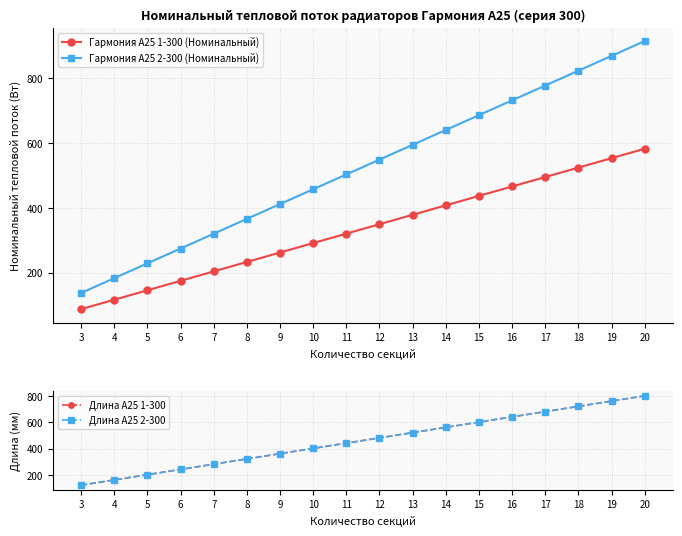

Rank the series by their maximum value, from lowest to highest.

Гармония А25 1-300 (Номинальный), Длина А25 1-300, Длина А25 2-300, Гармония А25 2-300 (Номинальный)